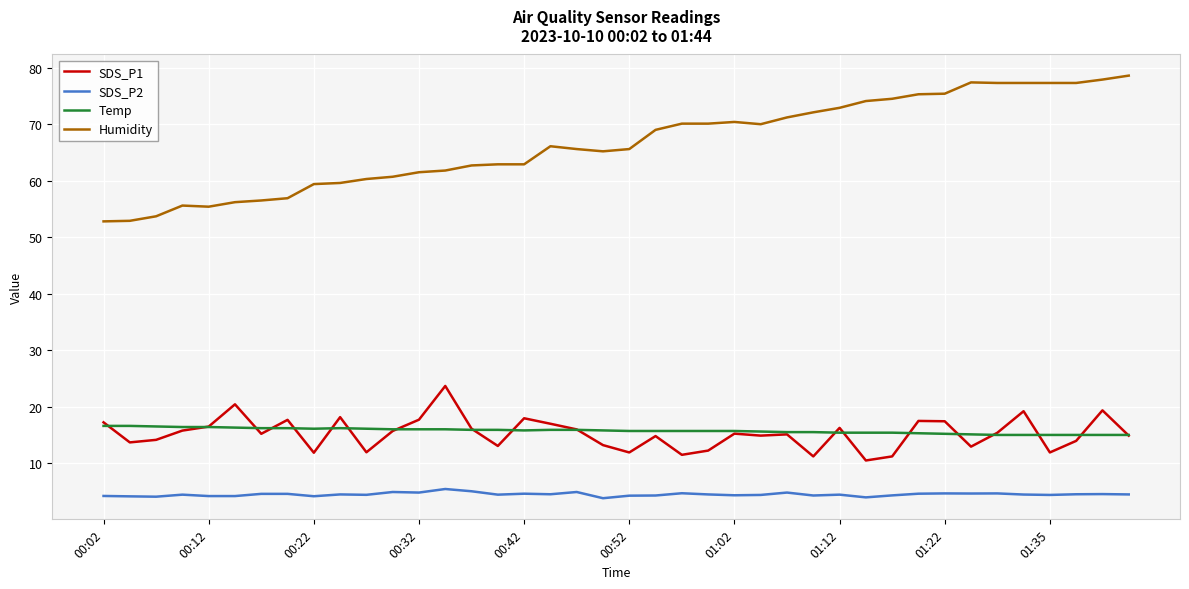

Which series has the widest spread of values?

Humidity